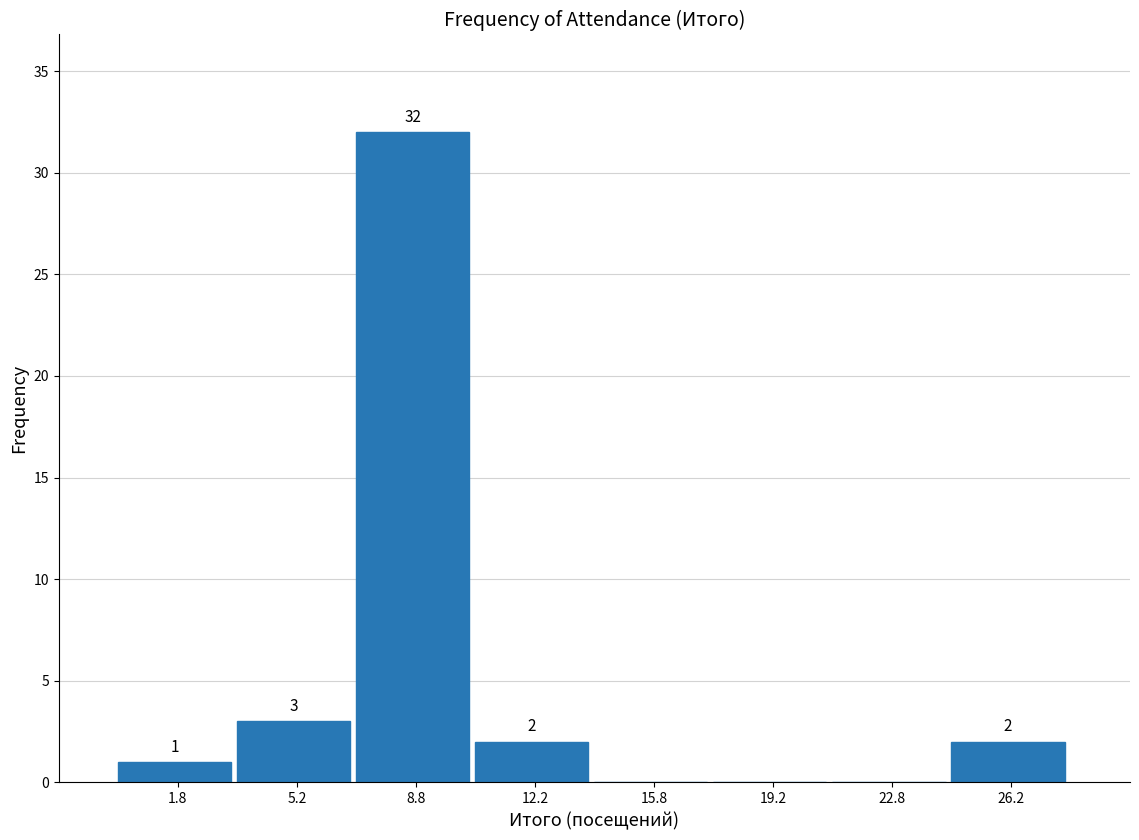

Which range on the x-axis has the tallest bar?

7.0 to 10.5